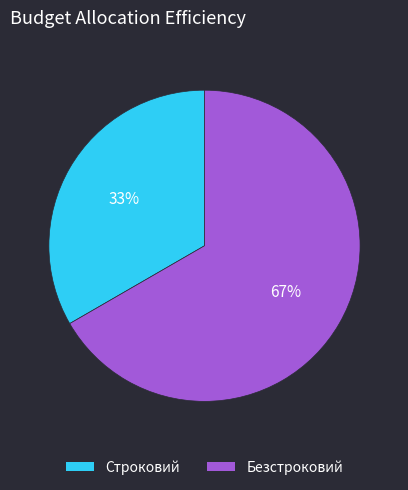

Which has a higher value, Безстроковий or Строковий?

Безстроковий